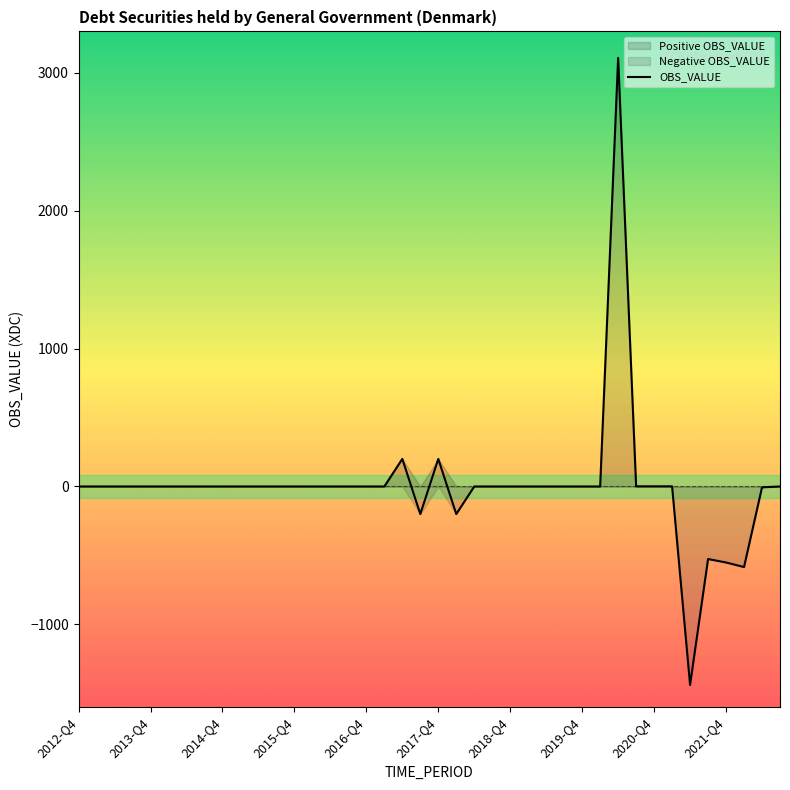

What is the minimum value for OBS_VALUE?

-1439